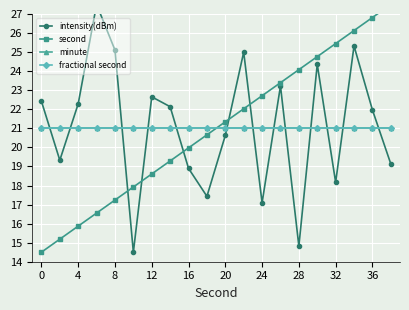

Which series has the largest range (max minus min)?

intensity(dBm)